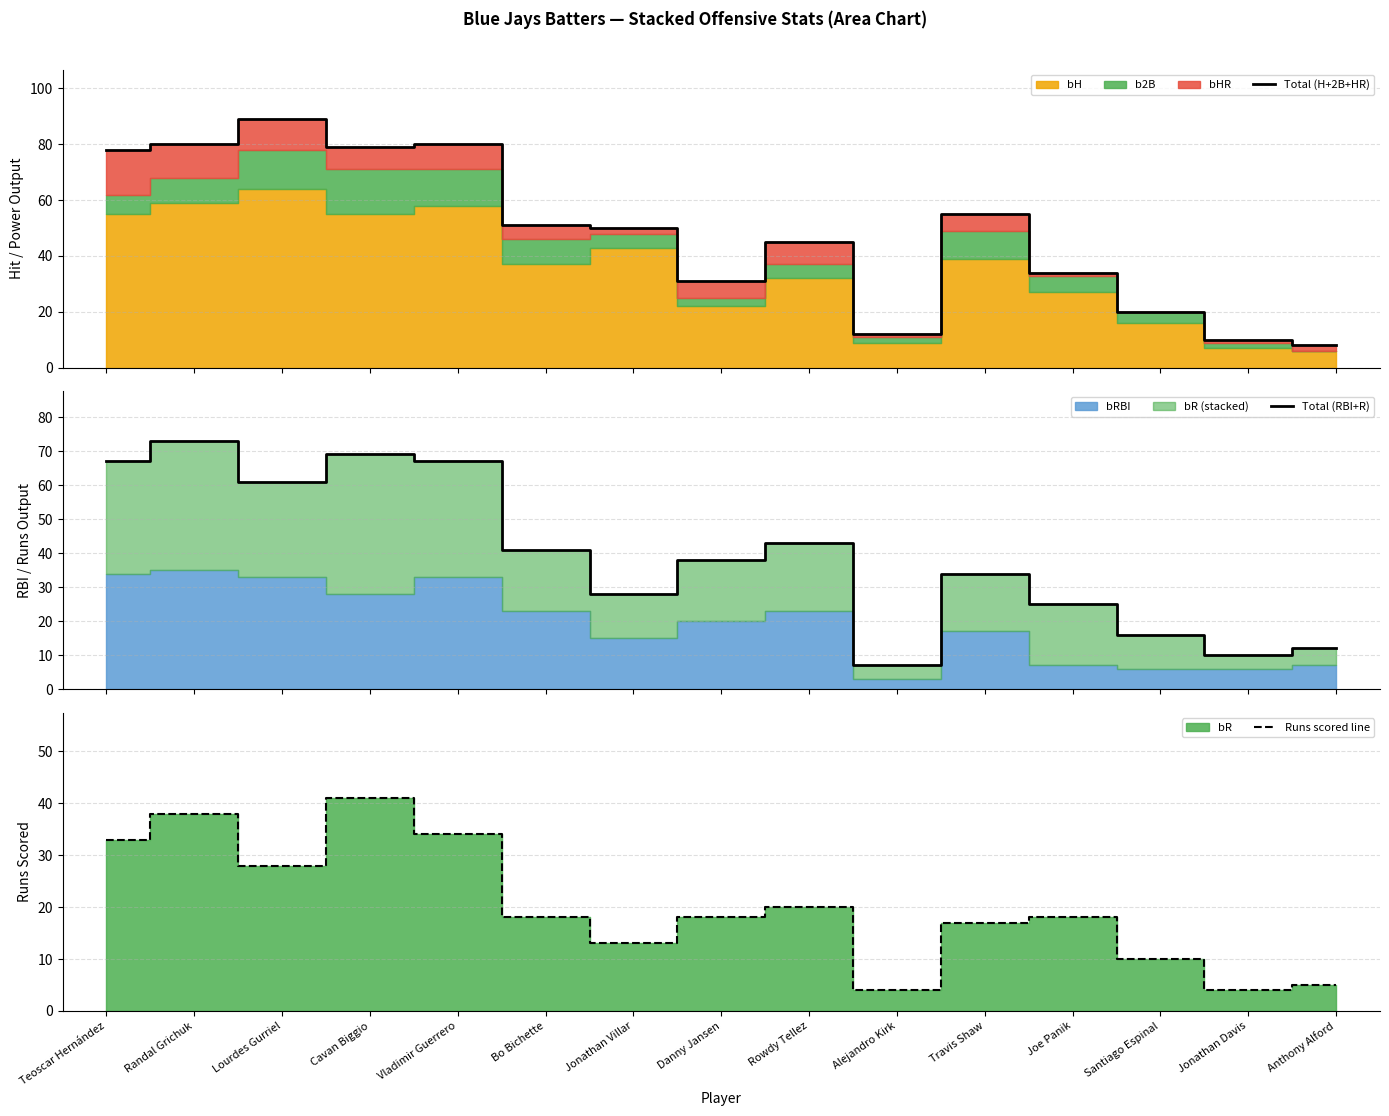

Reading left to right, list all the values displayed in this chart.

Total (H+2B+HR): 78	80	89	79	80	51	50	31	45	12	55	34	20	10	8
Total (RBI+R): 67	73	61	69	67	41	28	38	43	7	34	25	16	10	12
Runs scored line: 33	38	28	41	34	18	13	18	20	4	17	18	10	4	5